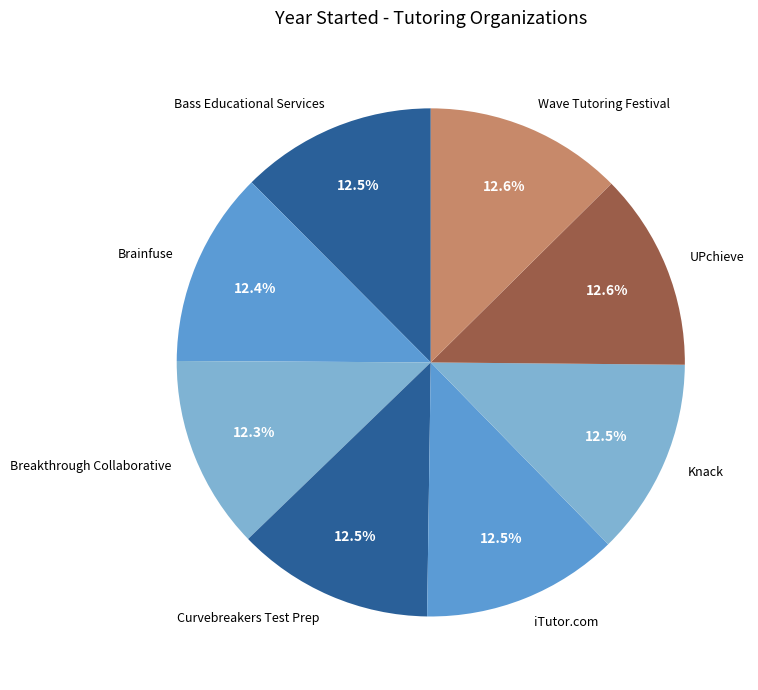

Combined, what portion of the pie is Breakthrough Collaborative and Bass Educational Services?

24.8%